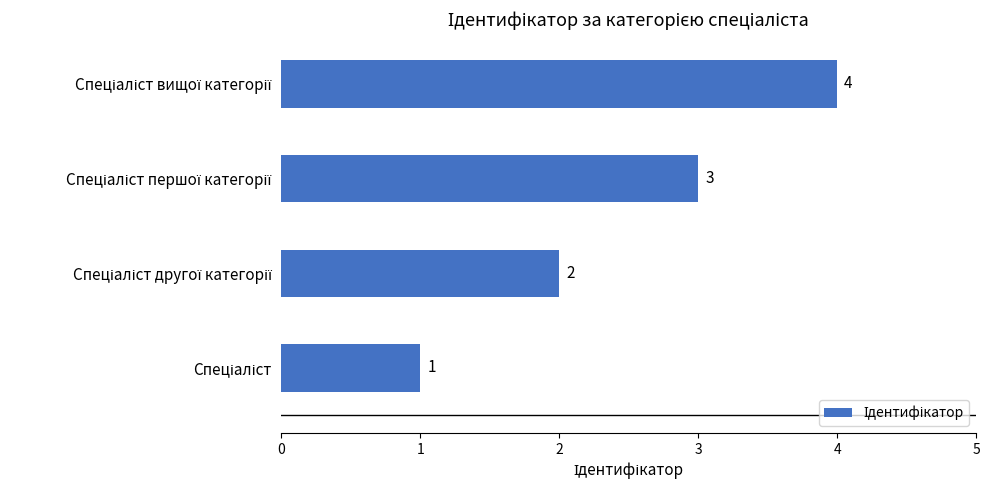

Count the values in the range 2 to 4.

3